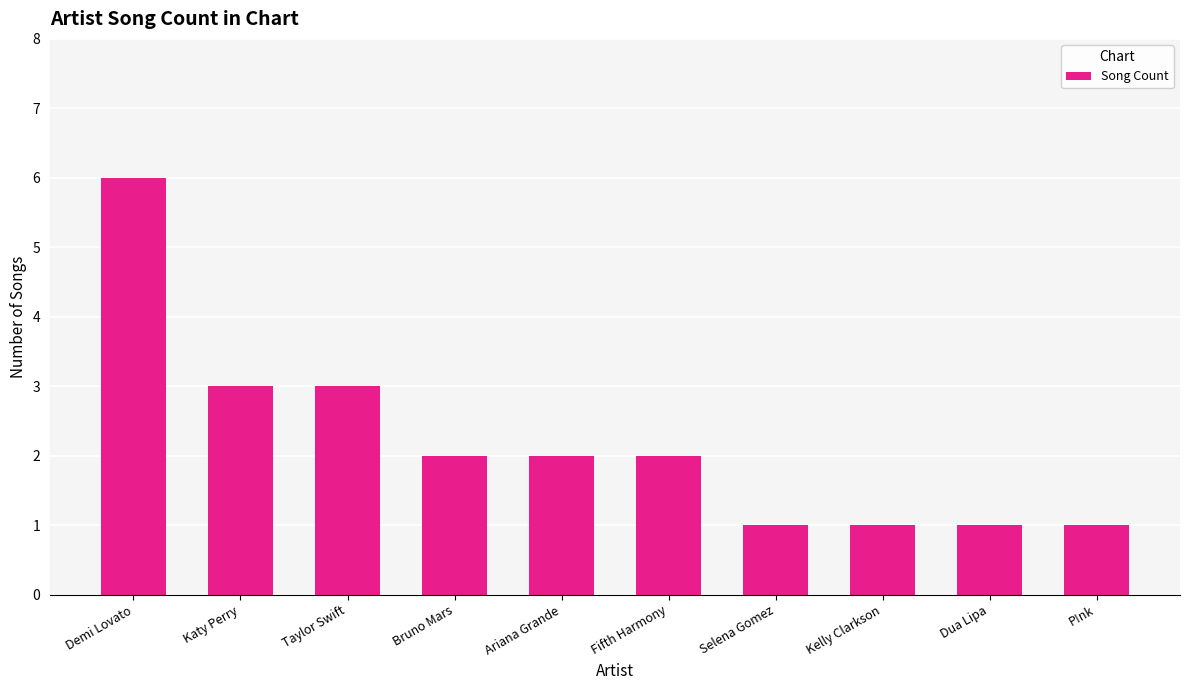

Reading right to left, transcribe all the data shown in this chart.

1	1	1	1	2	2	2	3	3	6